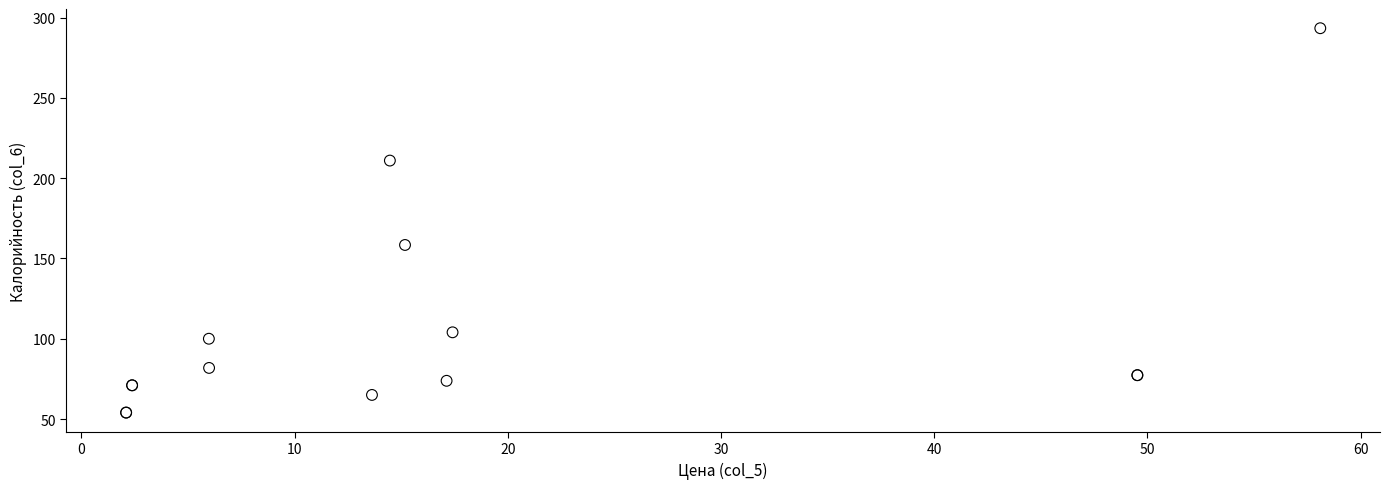

What Y value in the scatter plot is closest to 173?

158.4